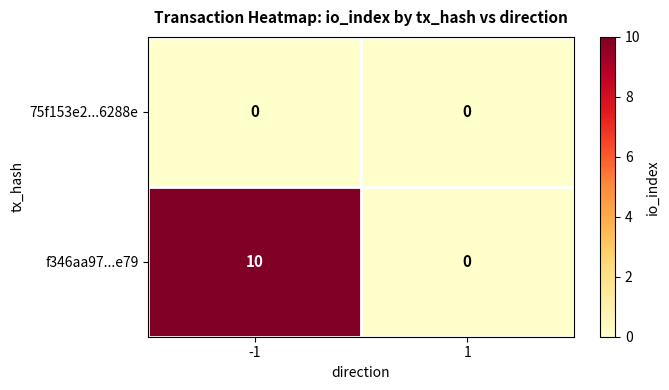

What is the highest value of the f346aa97...e79 series?

10